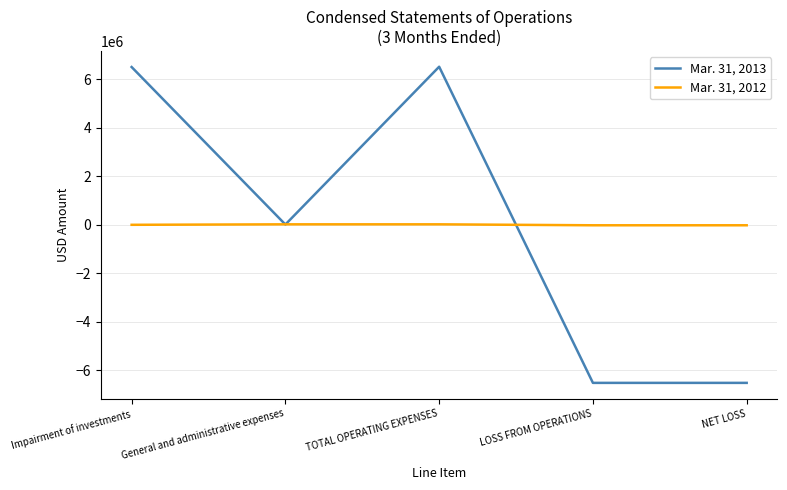

The Mar. 31, 2013 series shows 12110 at General and administrative expenses. True or false?

True